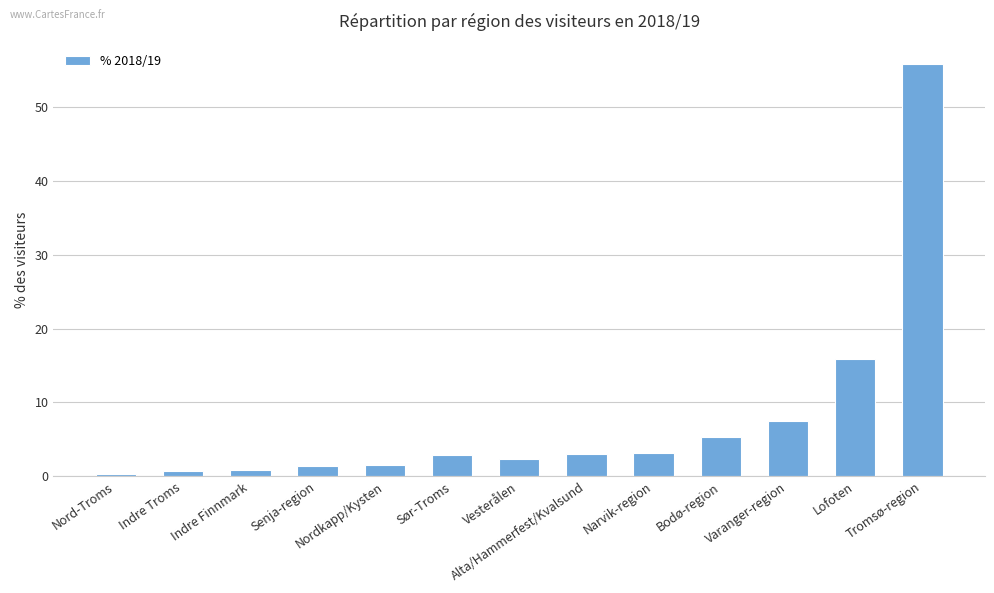

At which label is the value closest to 28?

Lofoten